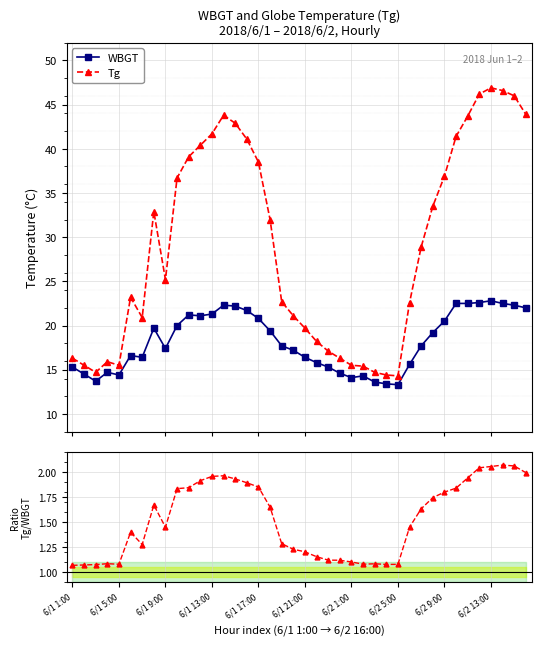

True or false: Tg and WBGT intersect in this chart.

False